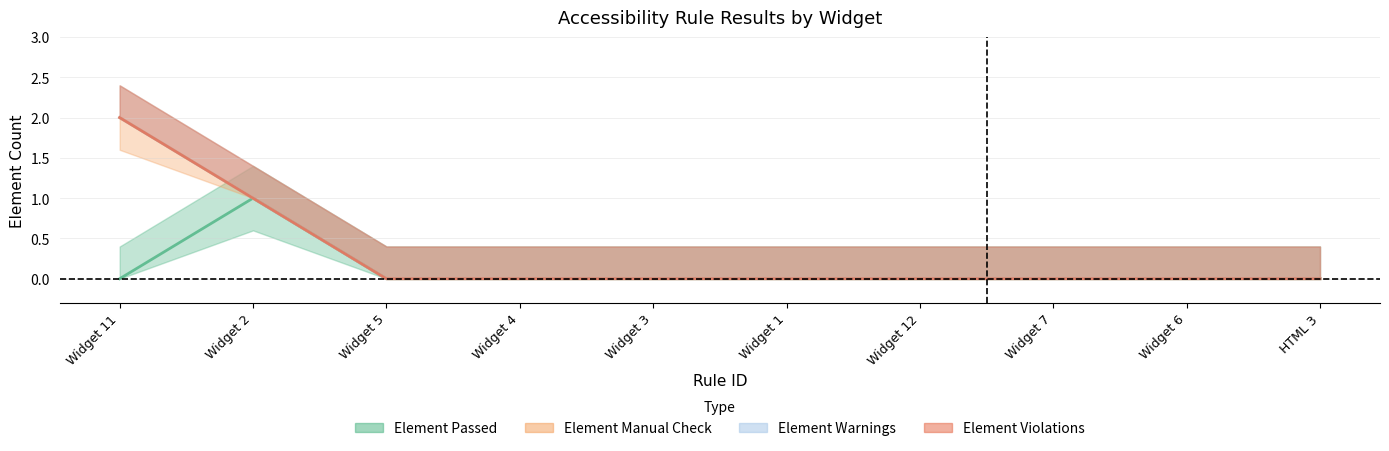

Is it true that Element Warnings equals 0 at Widget 11?

True